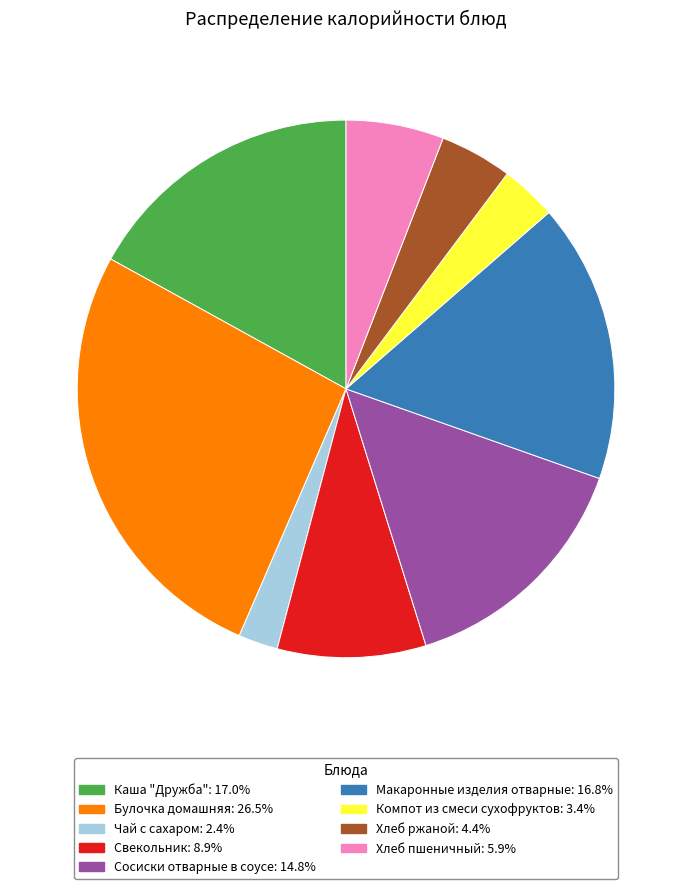

Is there a majority slice in this chart?

No